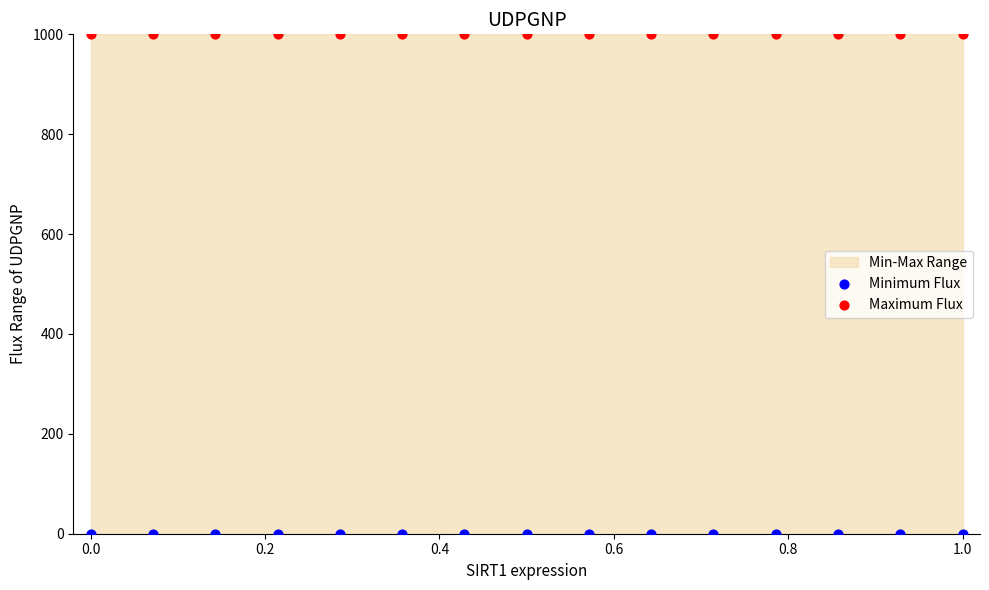

Which series reaches the maximum Y coordinate?

Maximum Flux